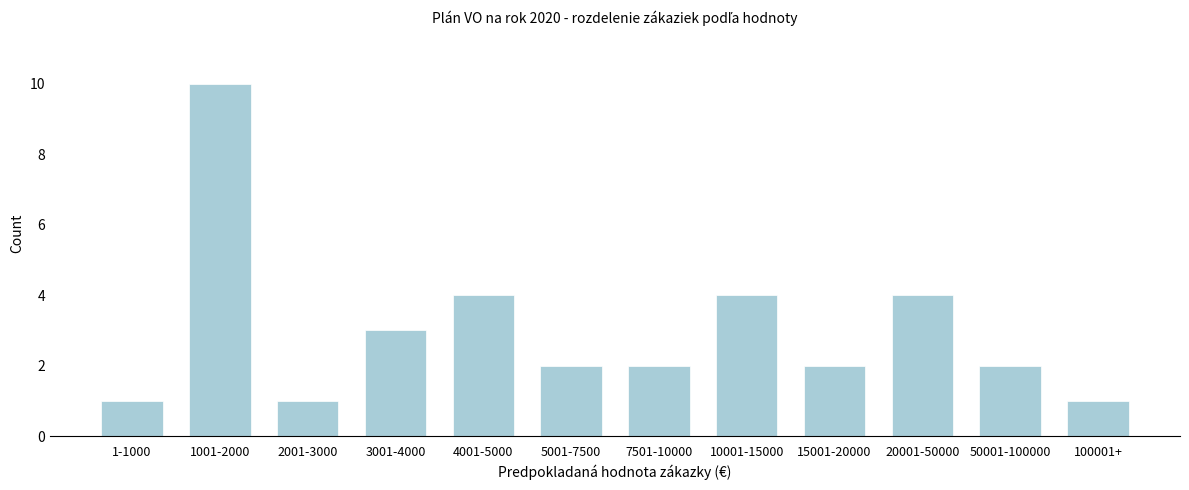

Reading left to right, what are all the values shown in this chart?

1-1000=1	1001-2000=10	2001-3000=1	3001-4000=3	4001-5000=4	5001-7500=2	7501-10000=2	10001-15000=4	15001-20000=2	20001-50000=4	50001-100000=2	100001+=1